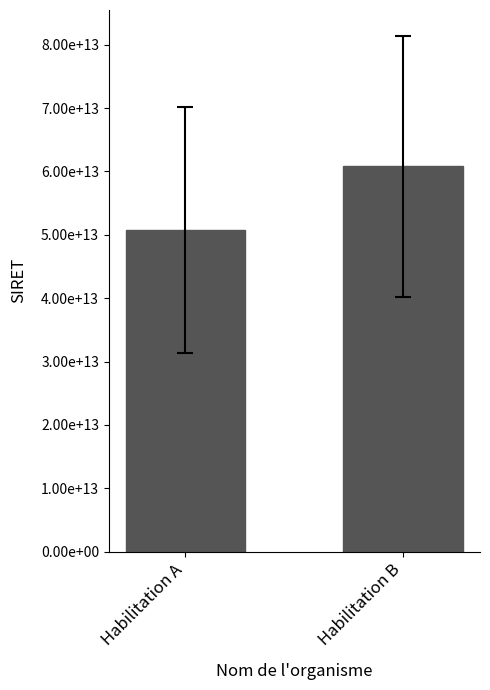

Are the bars horizontal?

No